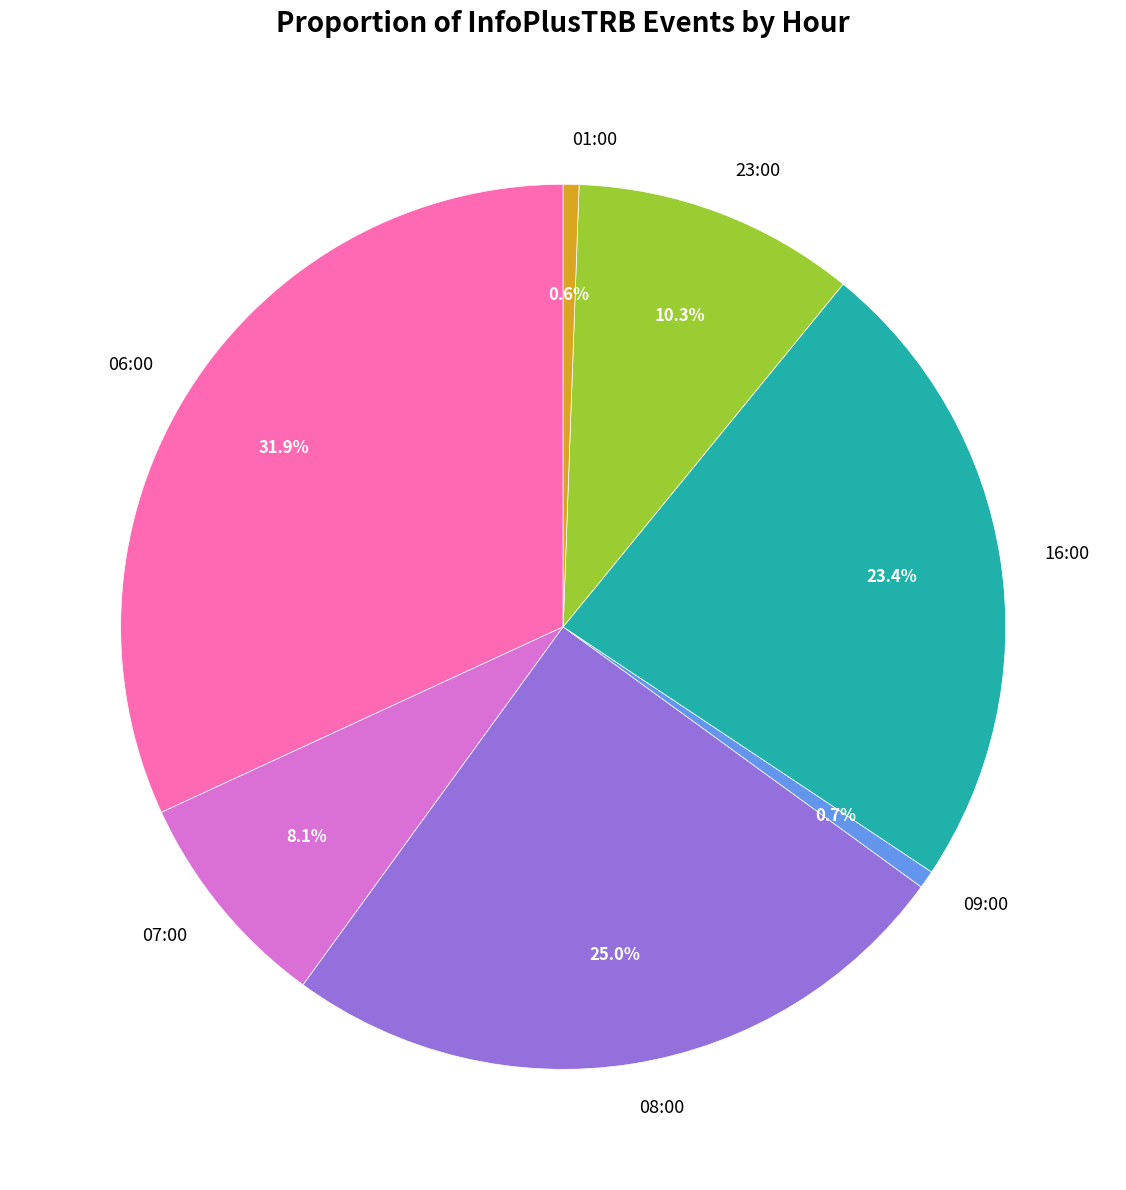

Which slice is the largest?

06:00